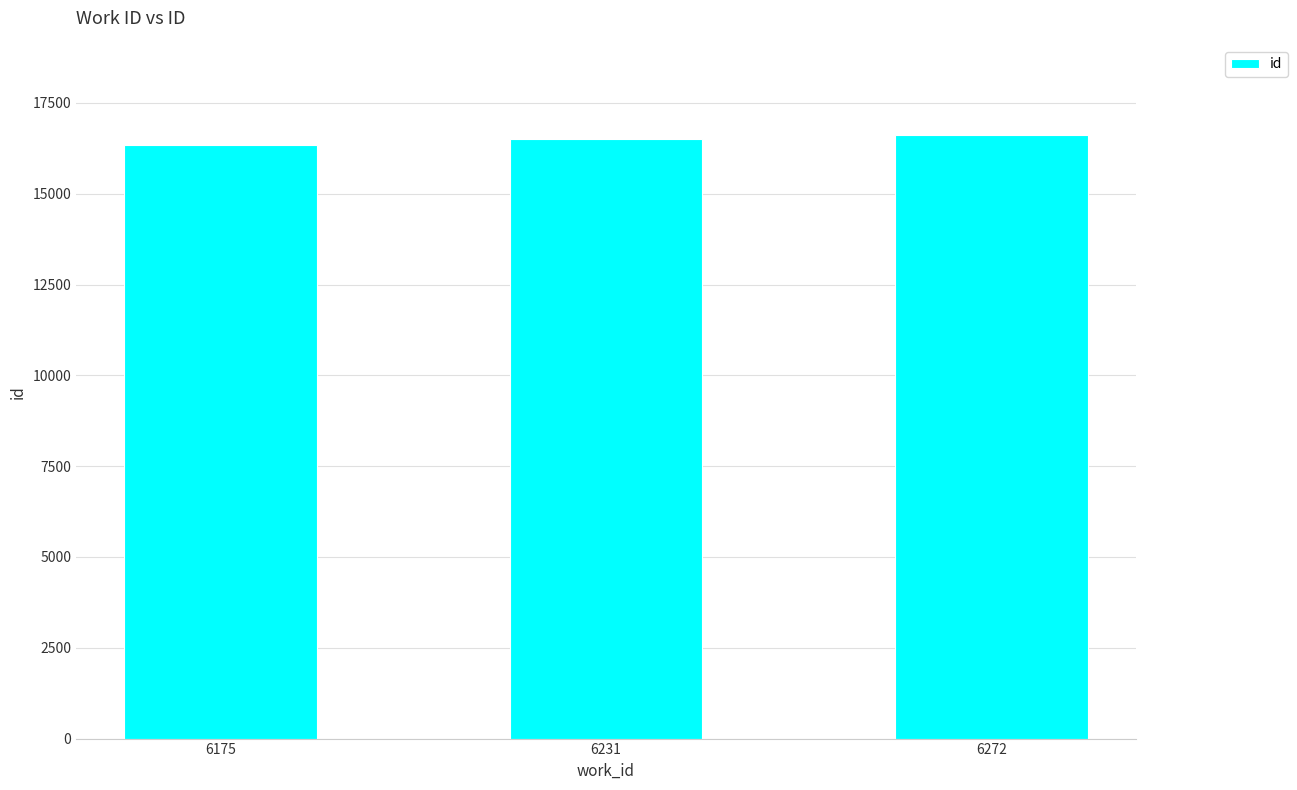

The chart shows a value of 28104 at 6272. True or false?

False